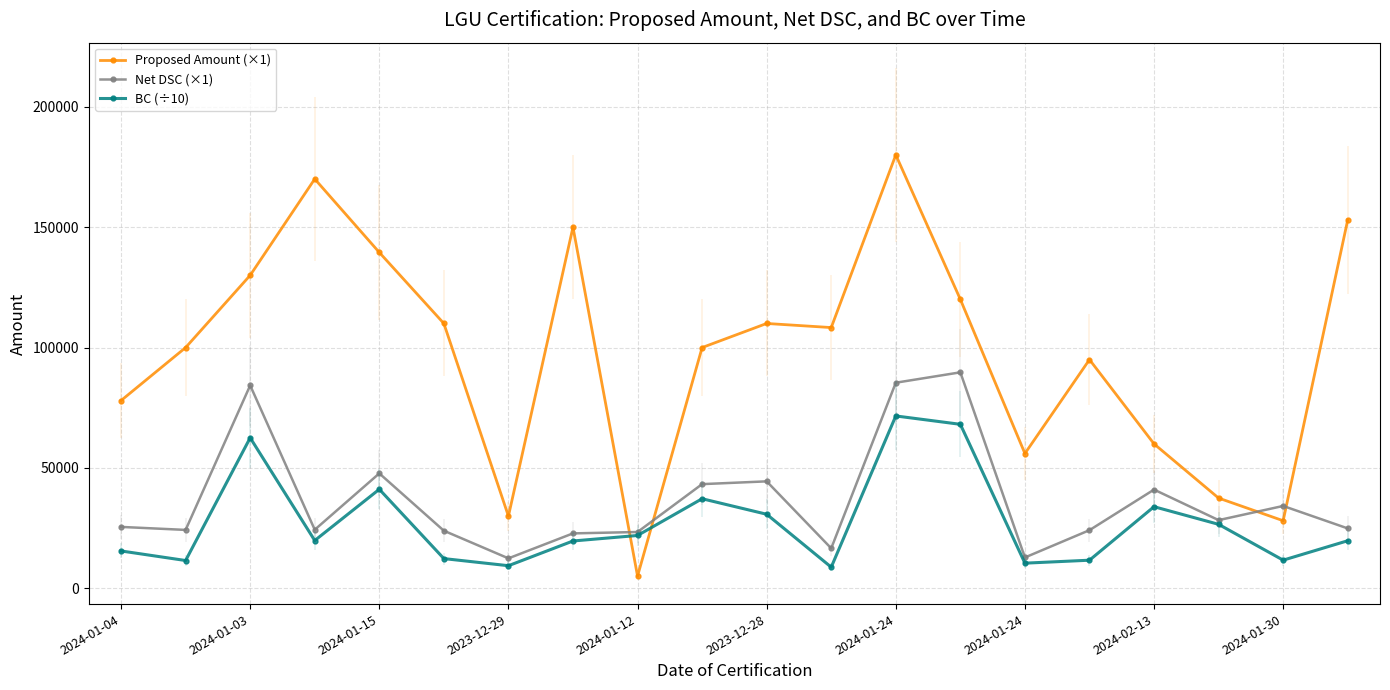

Where is the first local minimum for Proposed Amount (×1)?

2023-12-29